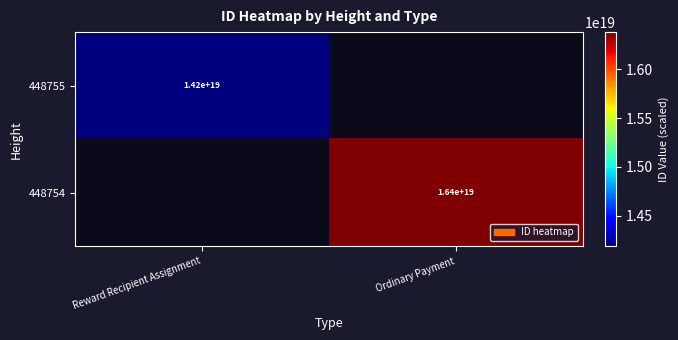

At how many categories does at least one series exceed 15901803490623072256?

1